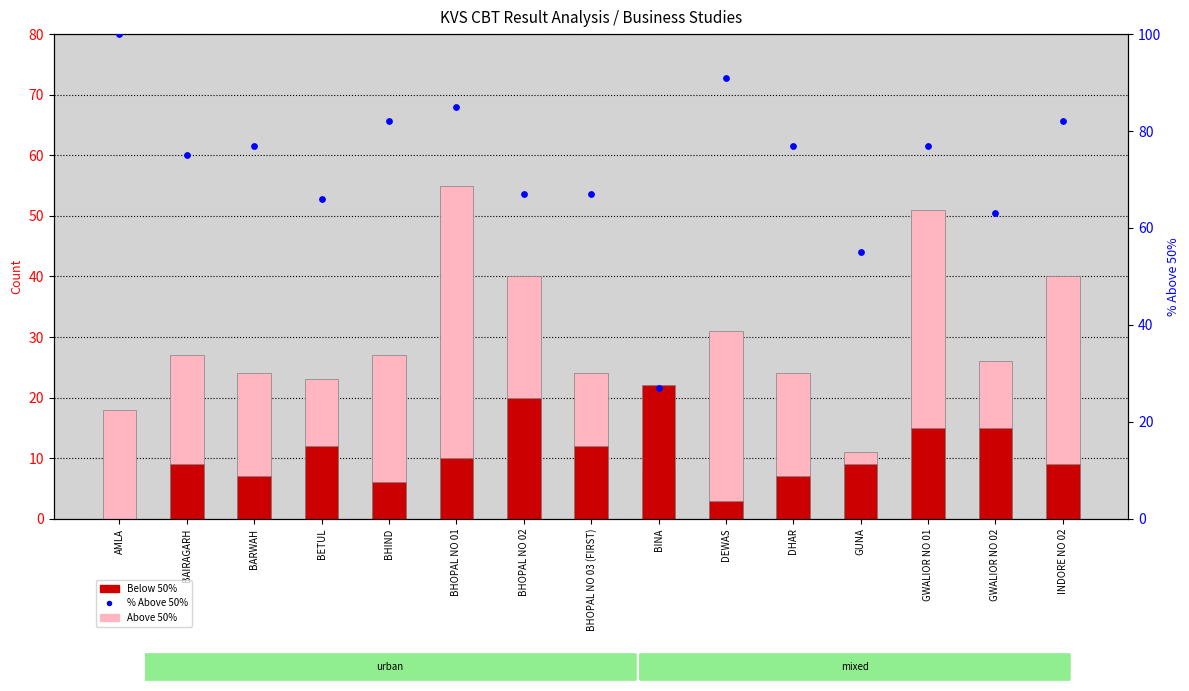

Is the value of Below 50% at GWALIOR NO 01 greater than the value of Above 50% at BHOPAL NO 01?

No